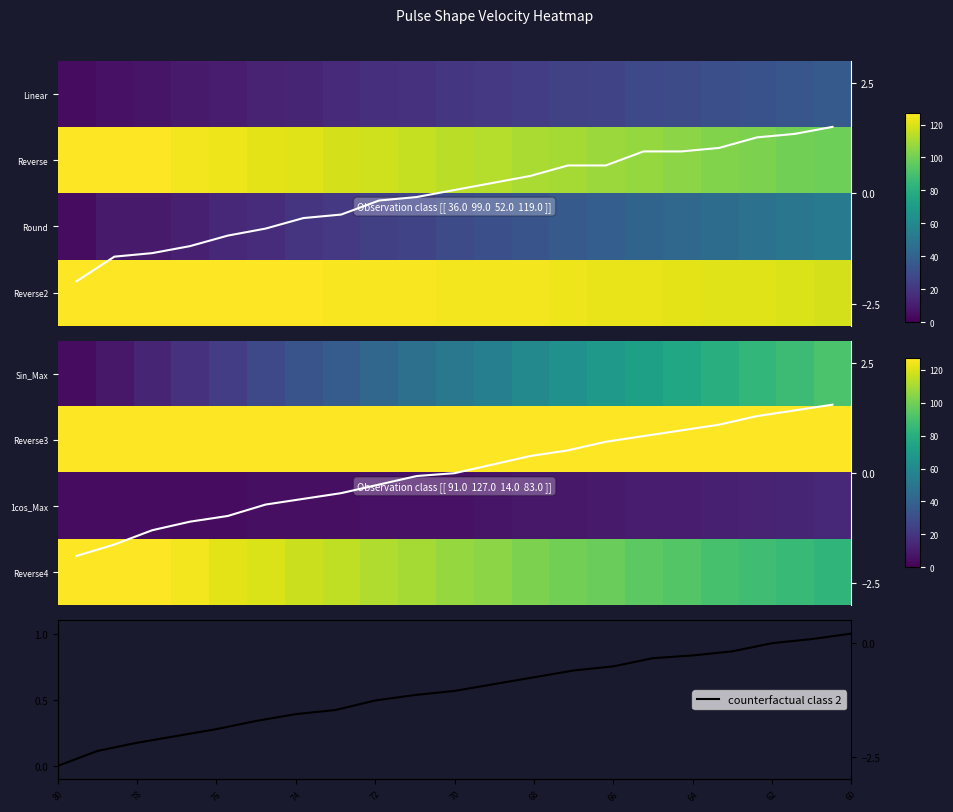

What is the minimum value for 1cos_Max?

4.0